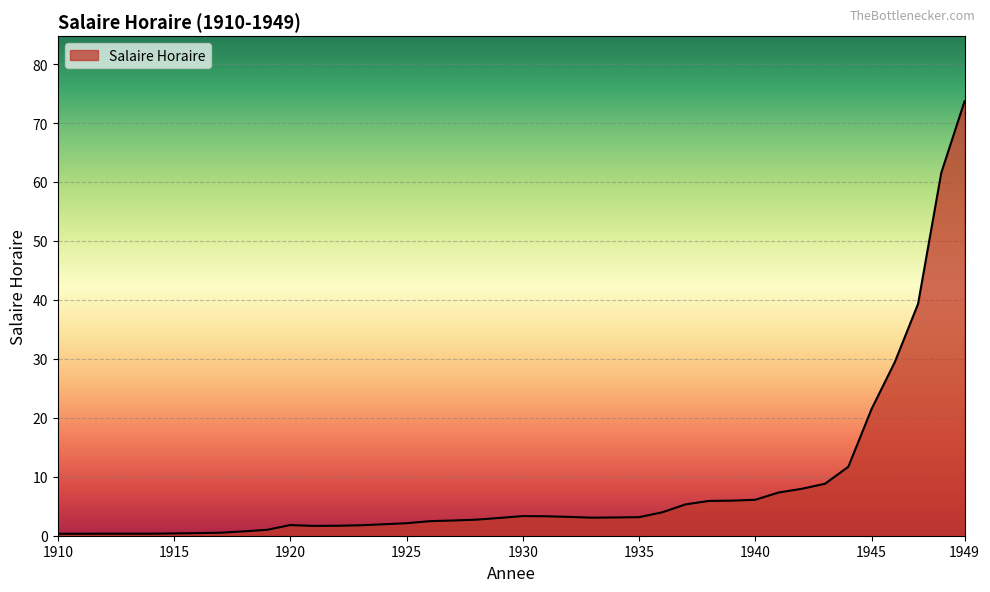

What is the greatest value displayed?

73.7